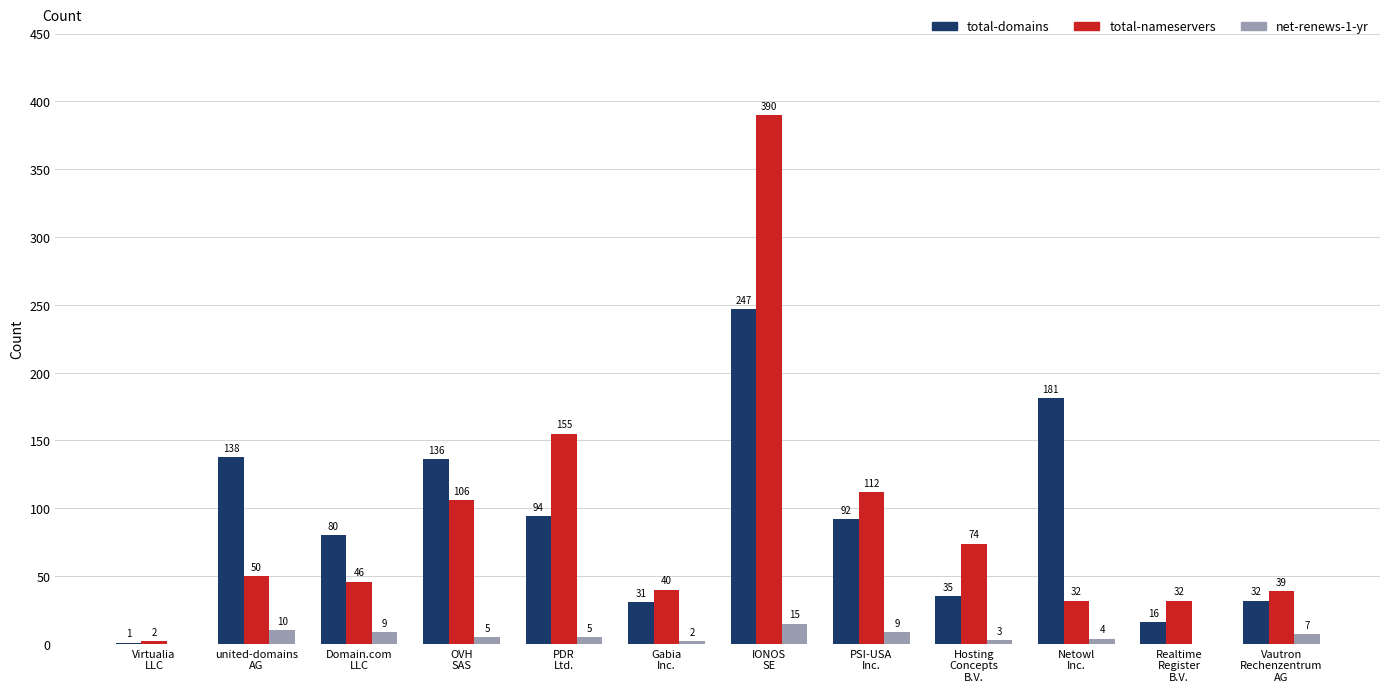

What is the sum of all total-domains values?

1083